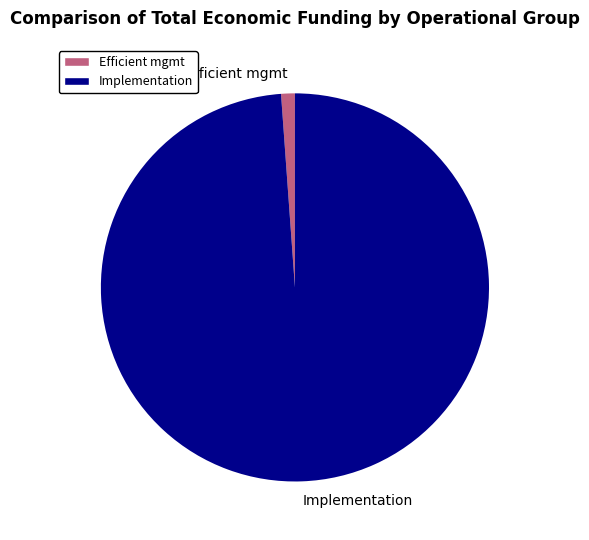

Which slice represents more than half of the pie?

Implementation